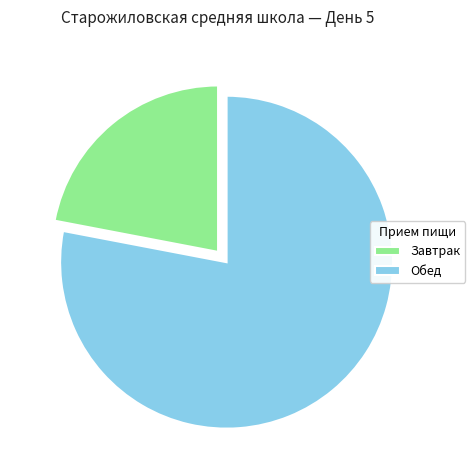

Is there a majority slice in this chart?

Yes